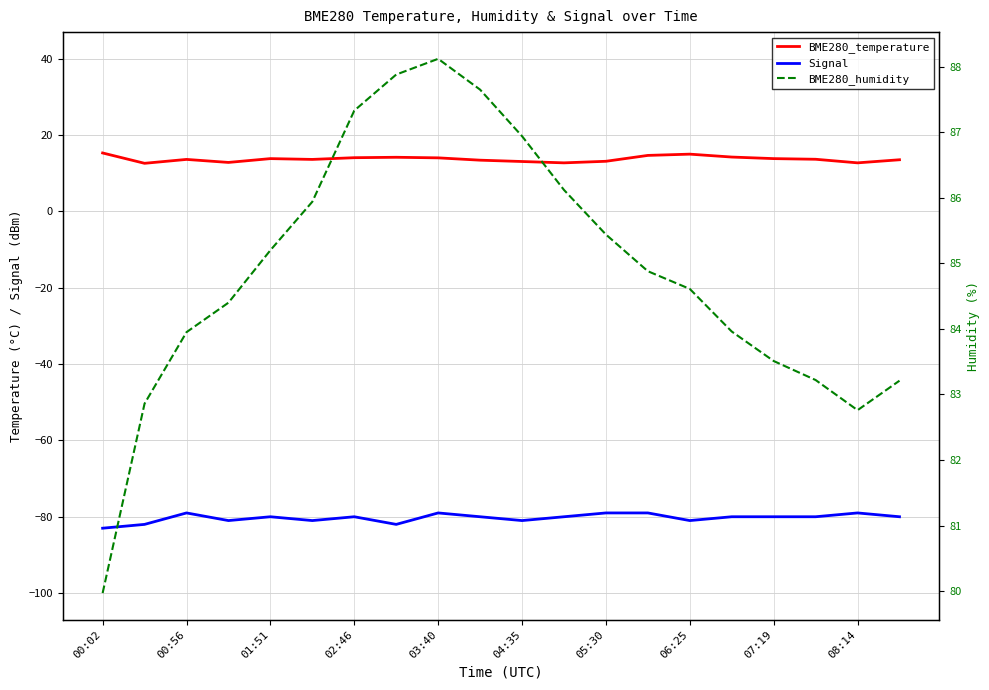

How many values in the BME280_temperature series are below 13?

4